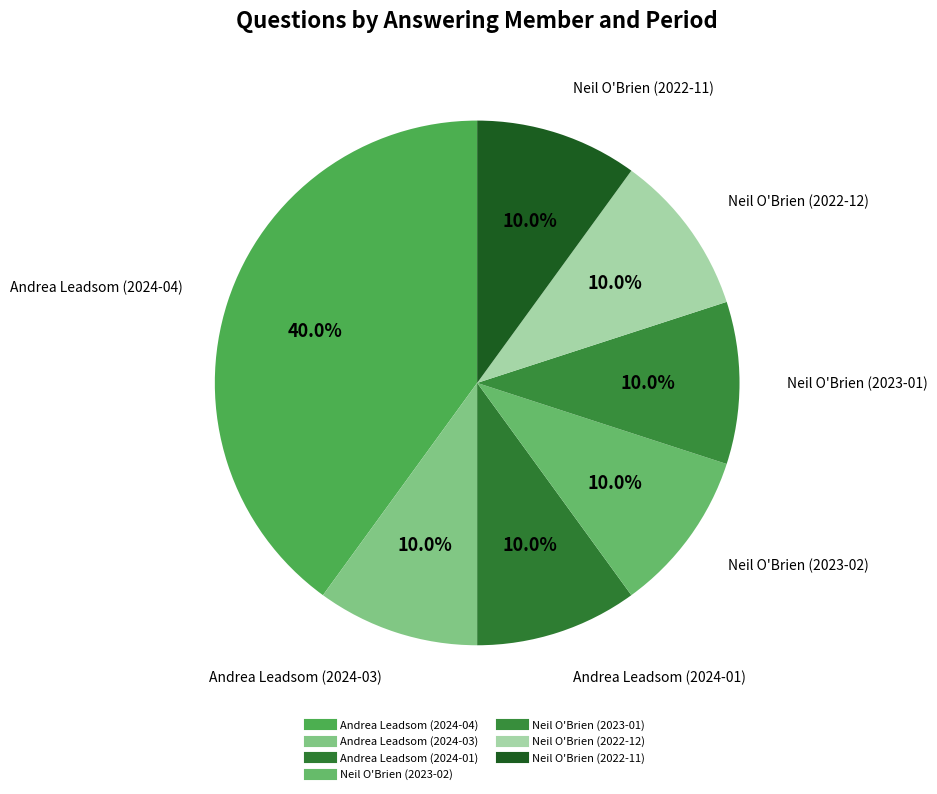

Is there any slice that represents more than half of the pie?

No